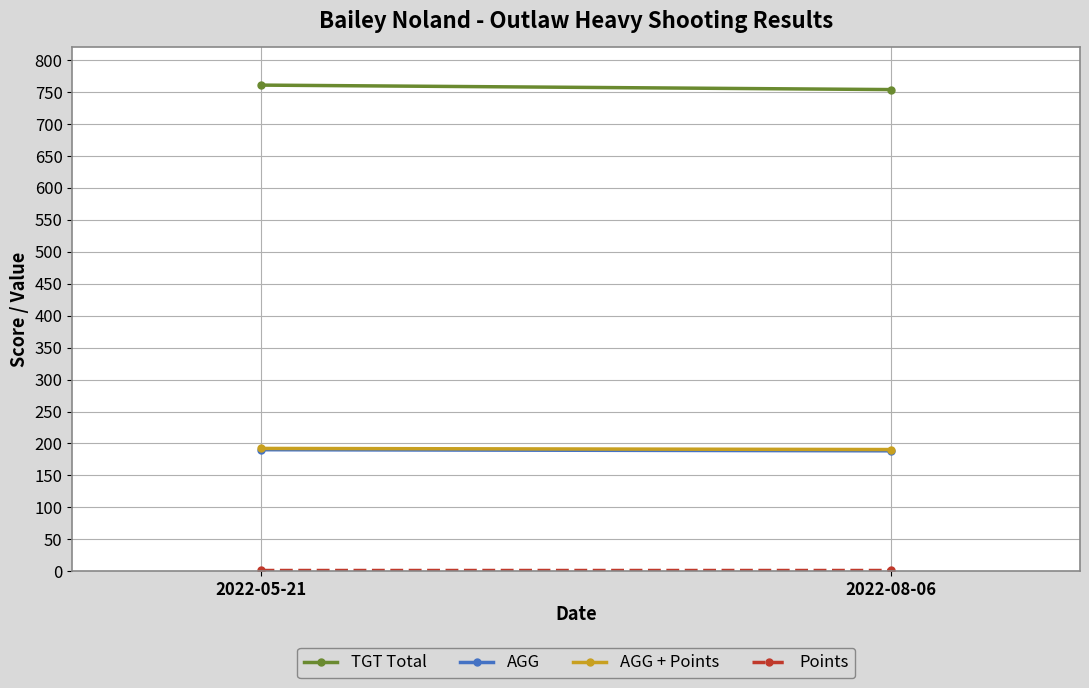

The TGT Total series shows 1173.3 at 2022-08-06. True or false?

False